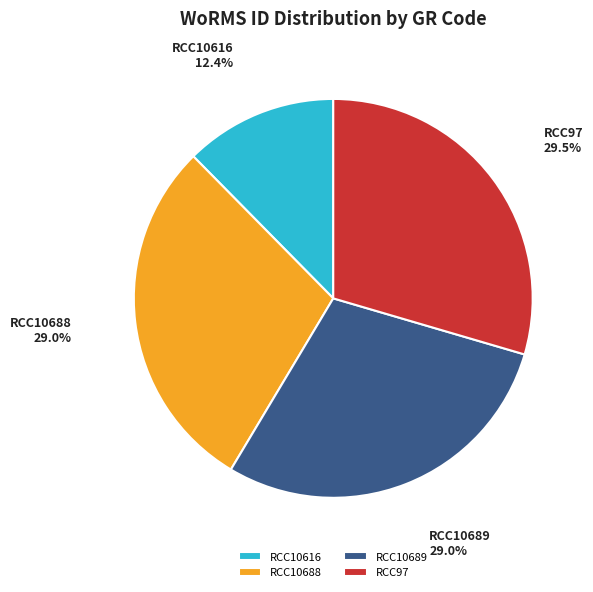

What is the smallest slice in the pie chart?

RCC10616